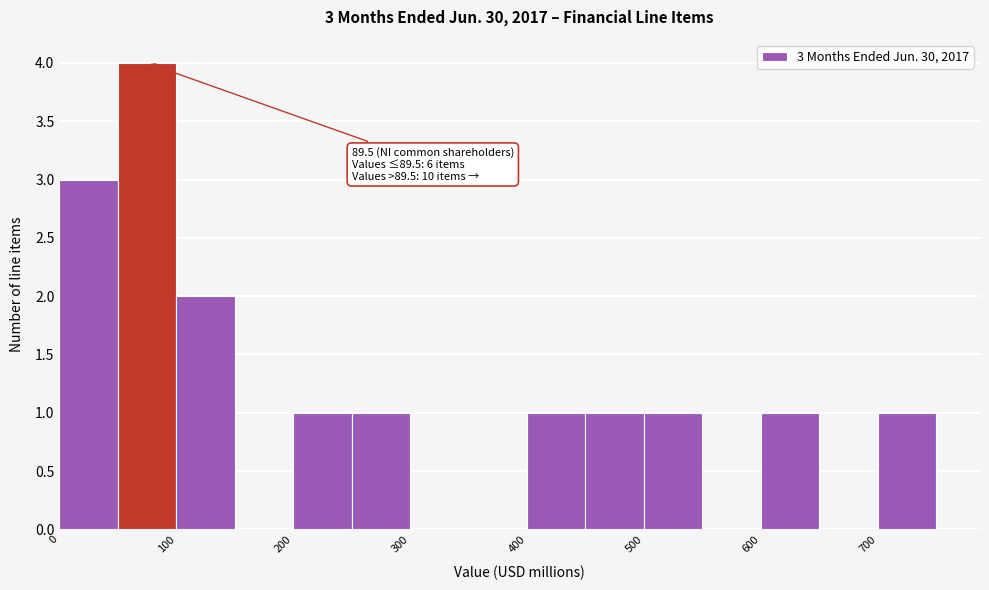

Which range on the x-axis has the tallest bar?

50 to 100